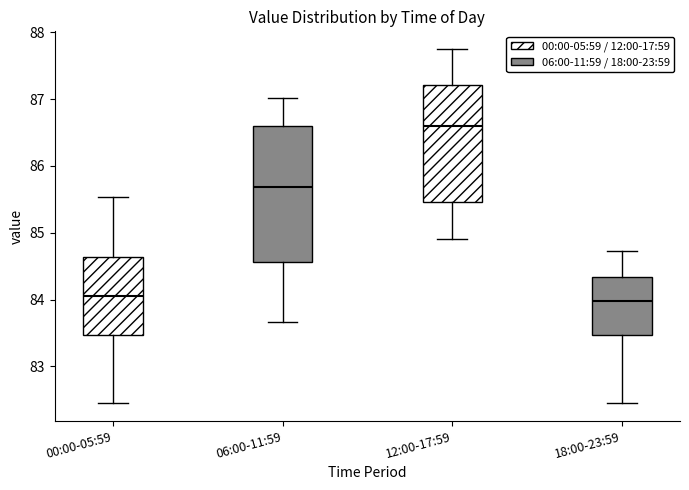

Where is the lower edge of the box for 12:00-17:59 on the y-axis? The values are not printed on the chart, so give them approximately, as read against the axis.

85.5